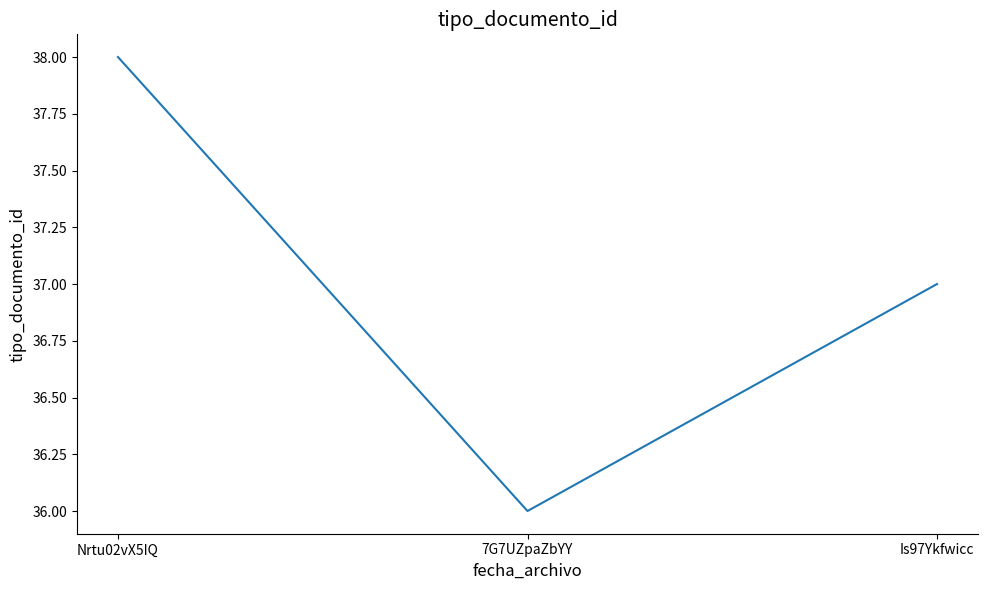

Between Is97Ykfwicc and 7G7UZpaZbYY, which is larger?

Is97Ykfwicc